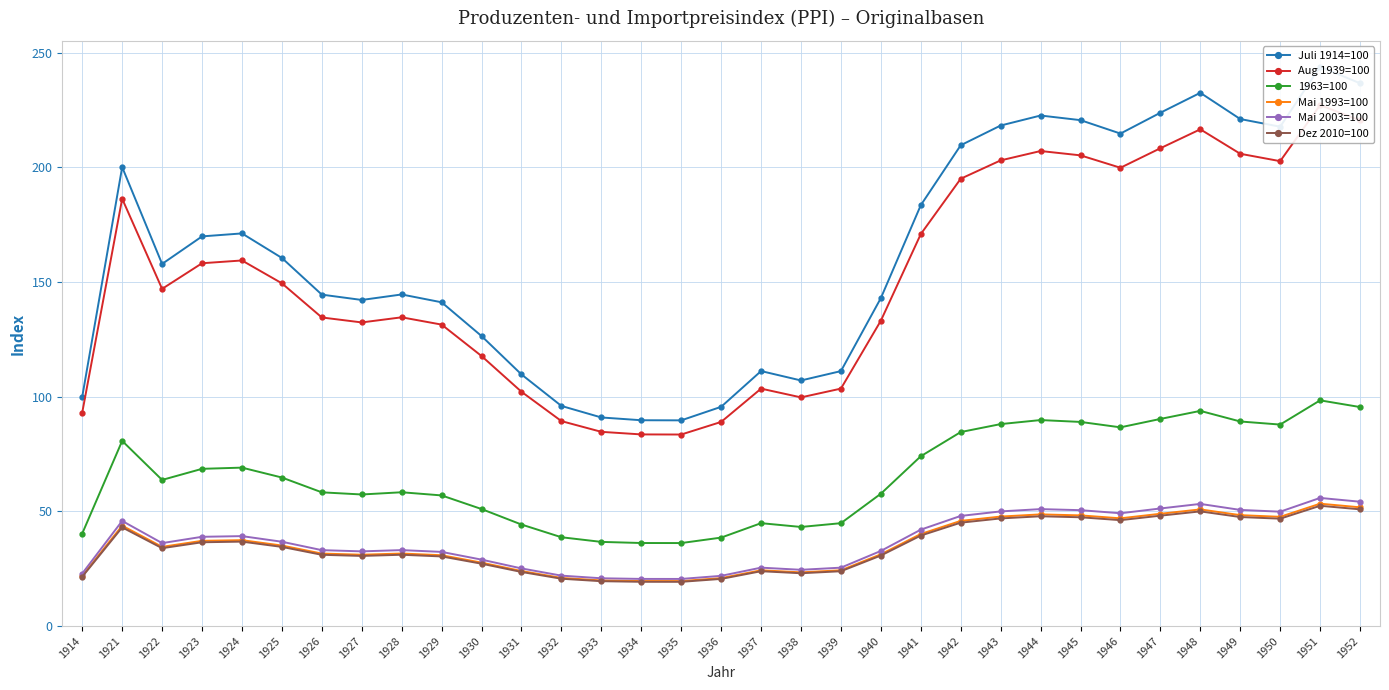

The value of Juli 1914=100 at 1941 is 265.5. True or false?

False